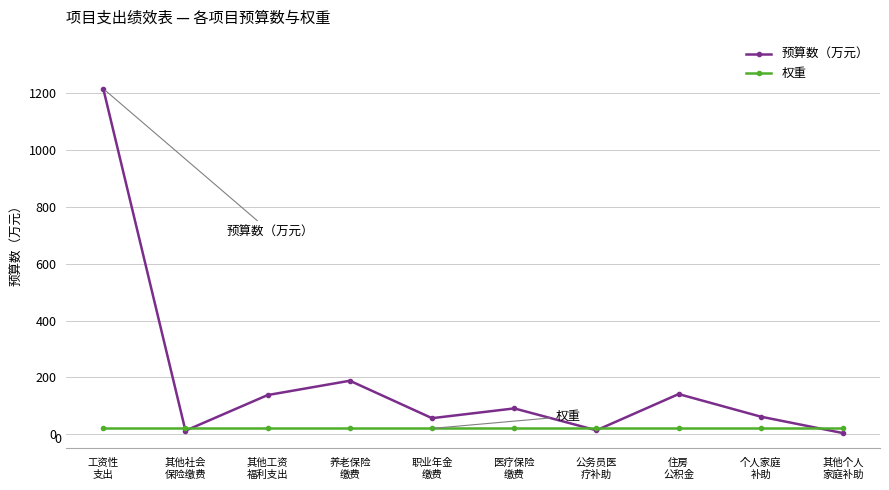

Rank the series by their maximum value, from highest to lowest.

预算数（万元）, 权重